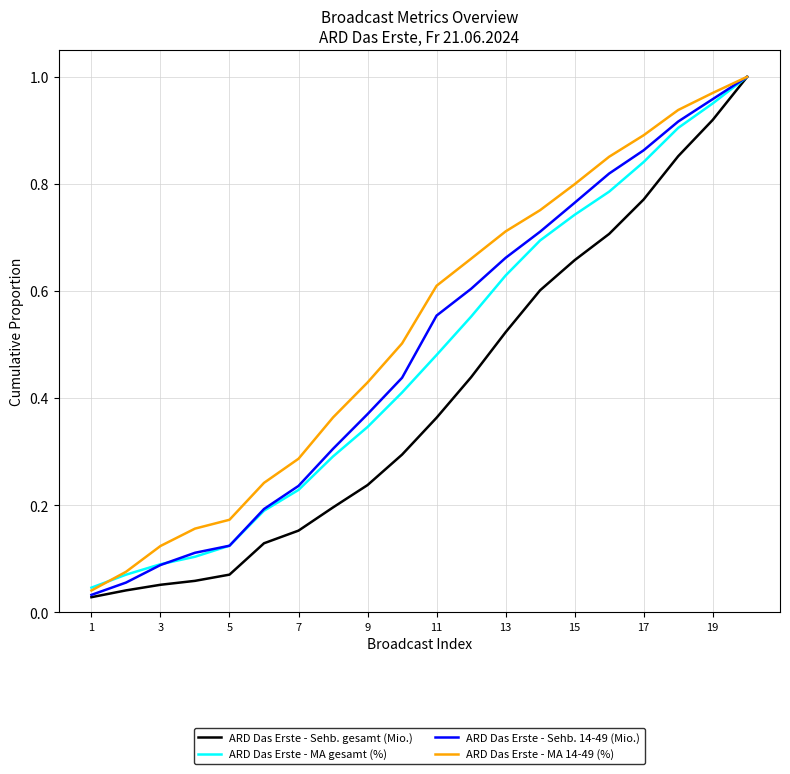

Which series has the widest spread of values?

ARD Das Erste - Sehb. gesamt (Mio.)